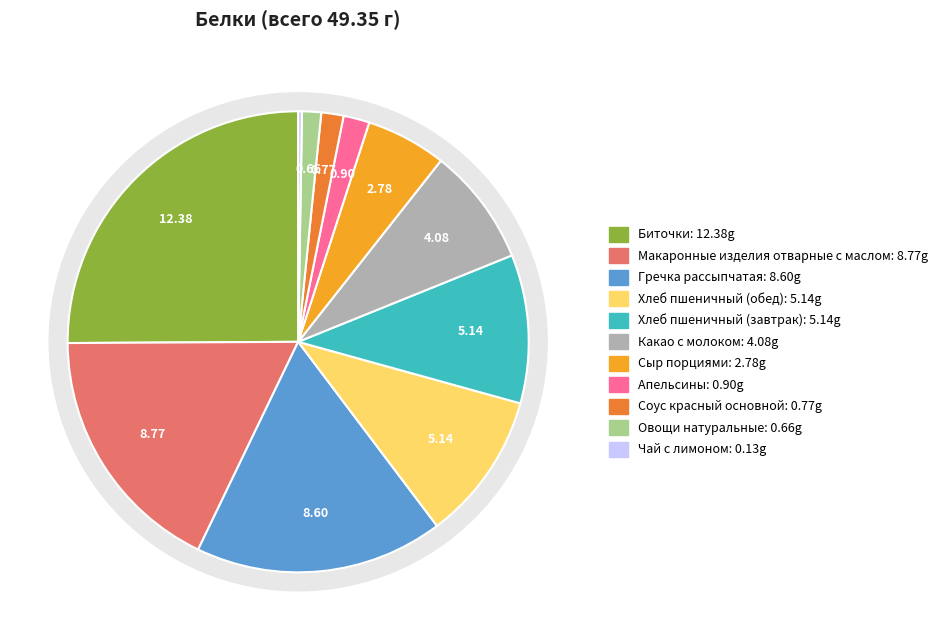

Do Какао с молоком and Гречка рассыпчатая together represent more than half of the pie?

No